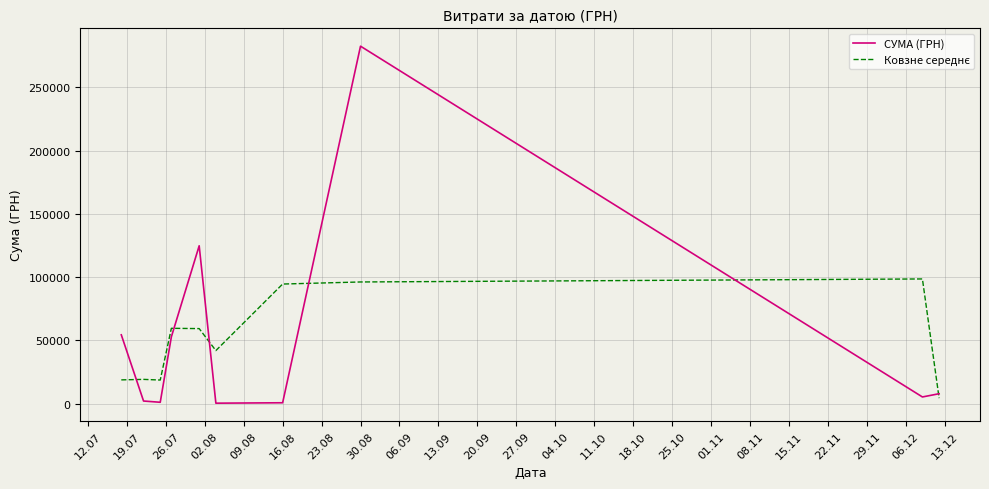

What is the highest value of the СУМА (ГРН) series?

282495.1